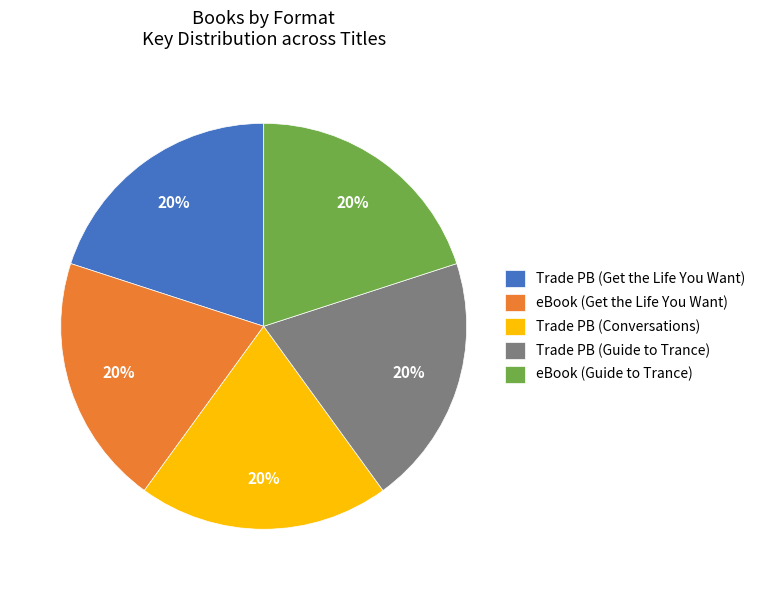

Does any single category account for the majority?

No